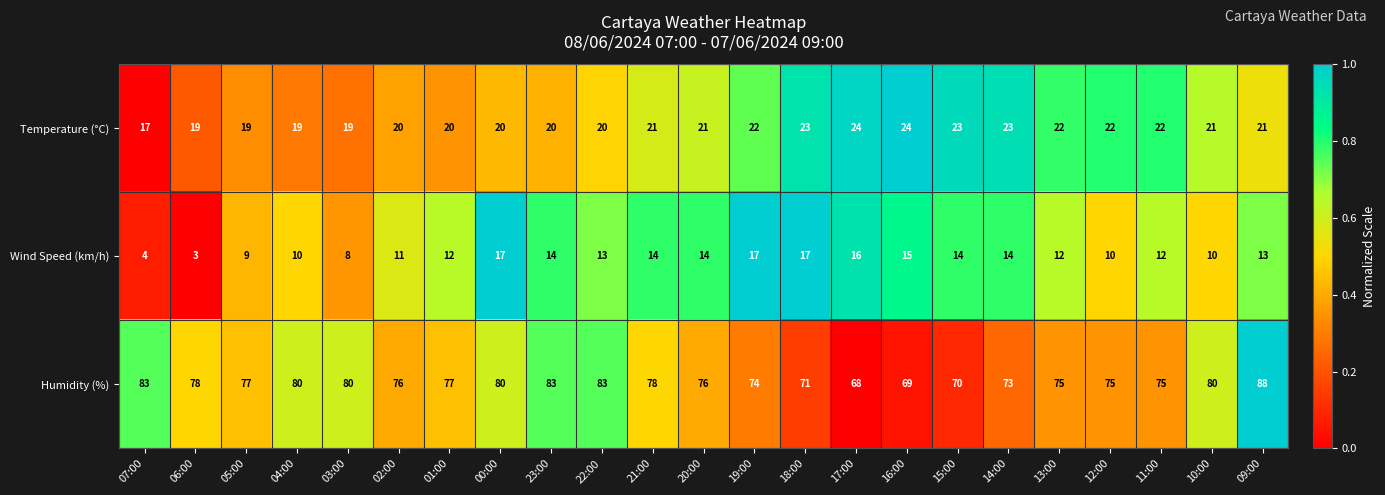

What is the lowest value of the Humidity (%) series?

68